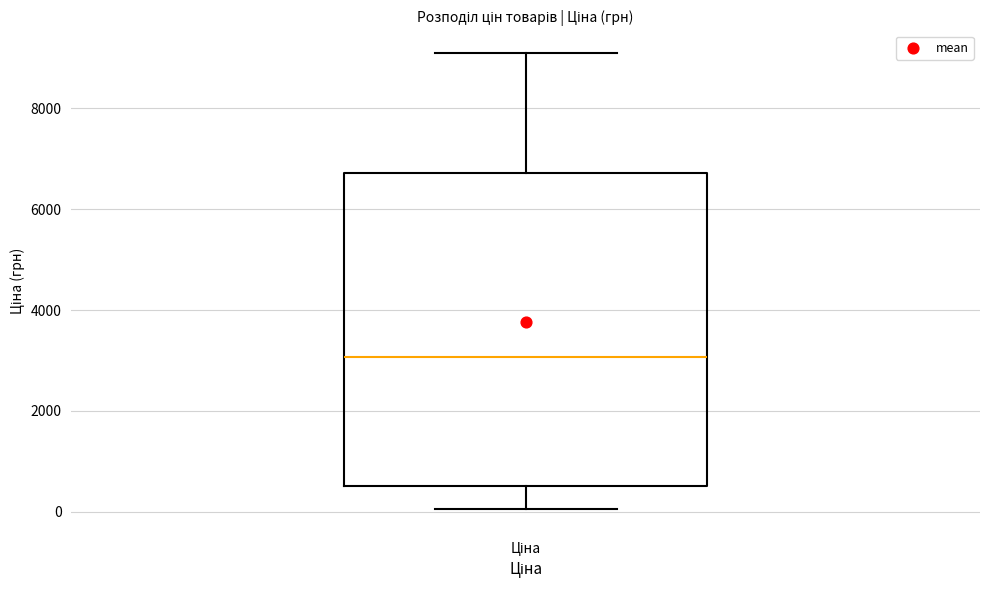

Read this box plot against the y-axis: the position of the median line, the range covered by the box, and the ends of both whiskers. The values are not printed on the chart, so give them approximately, as read against the axis.

median 3000, box 600 to 6800, whiskers 0 to 9000